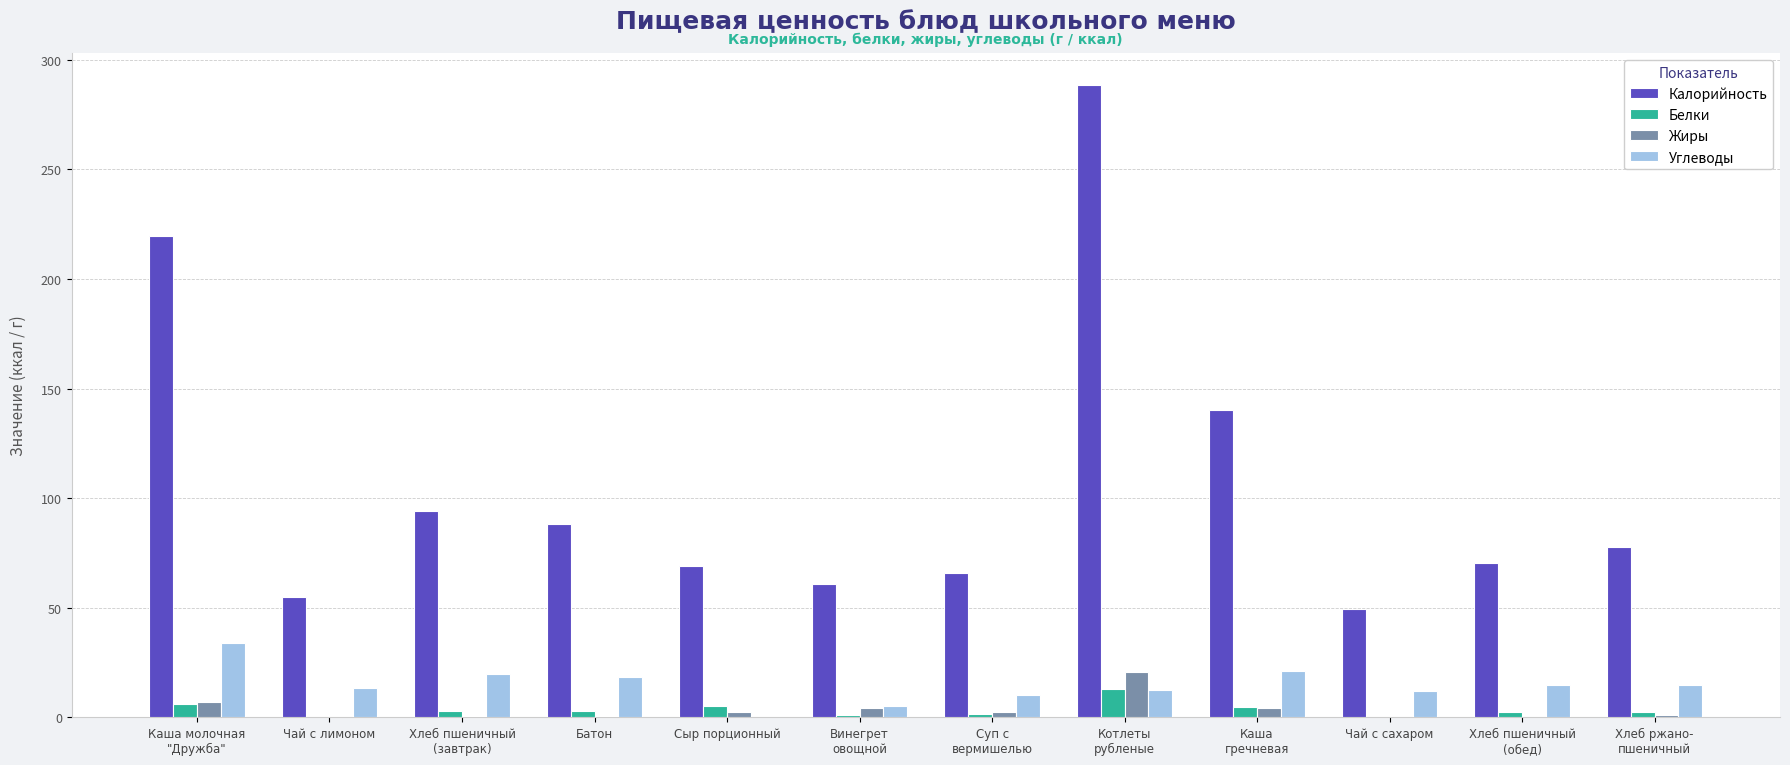

The value of Углеводы at Суп с
вермишелью is 9.9. True or false?

True